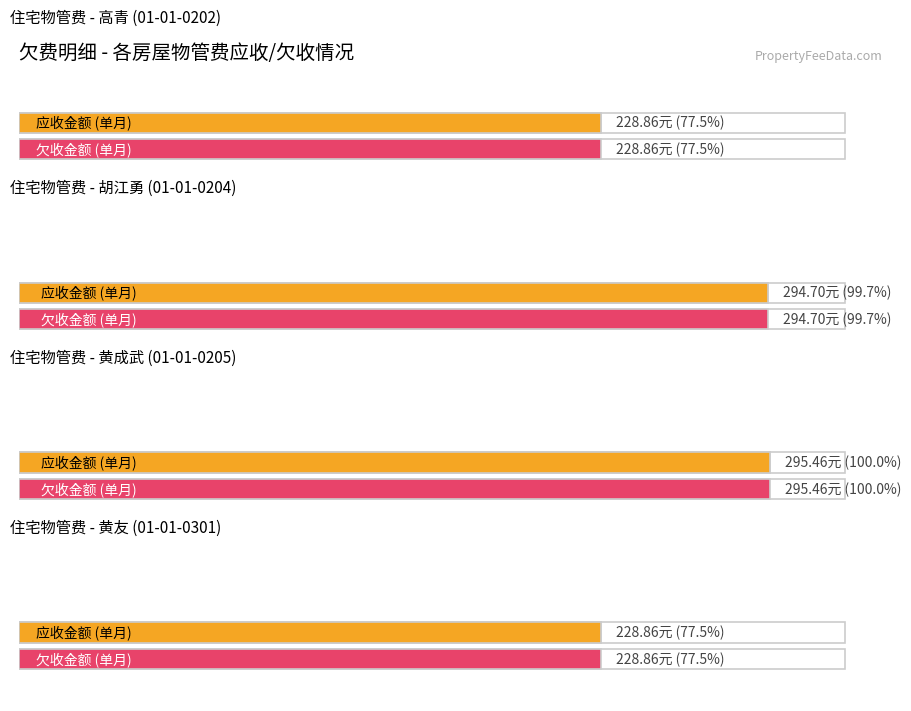

What is the value of the 应收金额 bar at the 7th from the left?

228.9